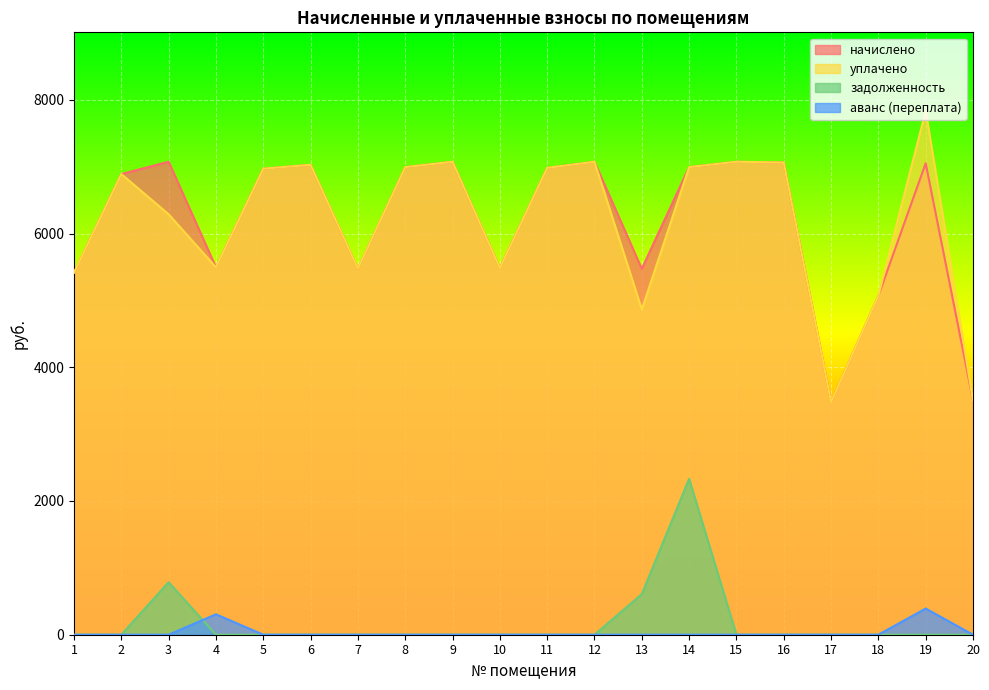

Where is the first local minimum for начислено?

4